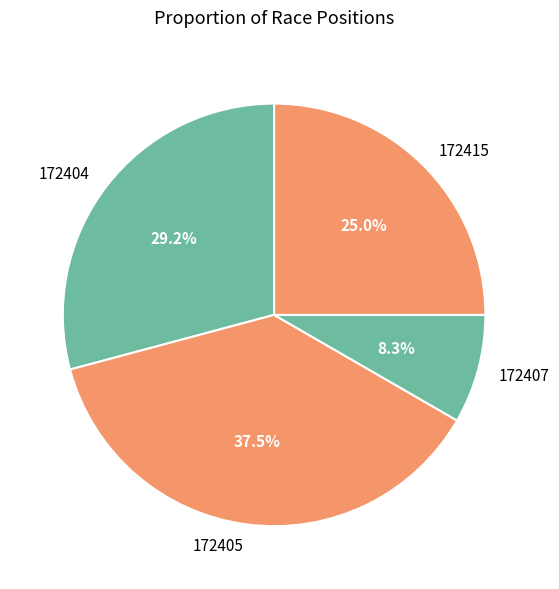

What is the ratio of the value at 172407 to the value at 172404?

0.3